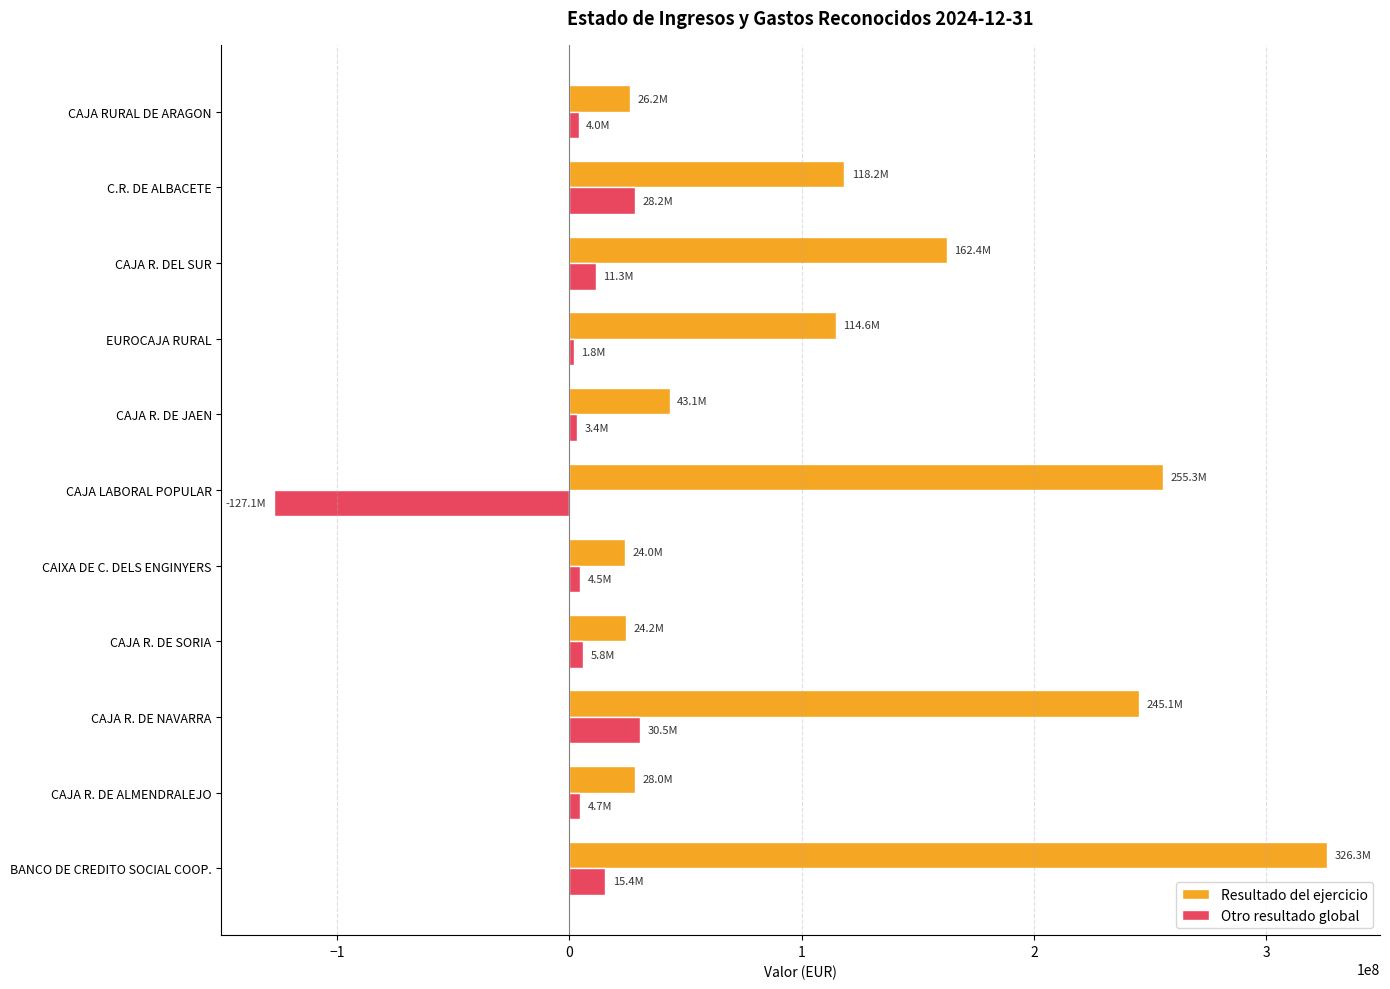

At which label is Resultado del ejercicio closest to 175131224?

CAJA R. DEL SUR